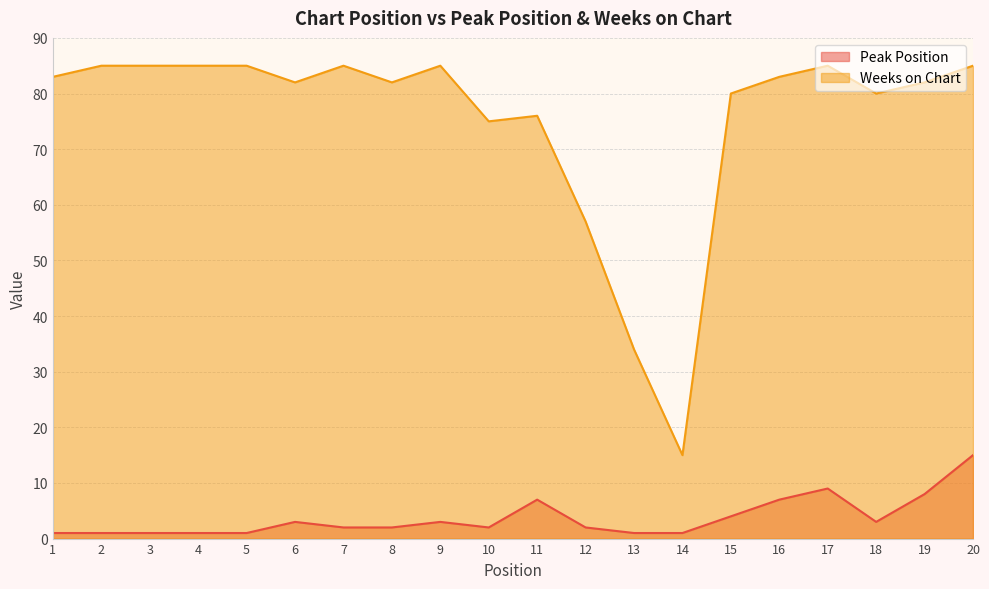

At which label is Peak Position closest to 8?

19